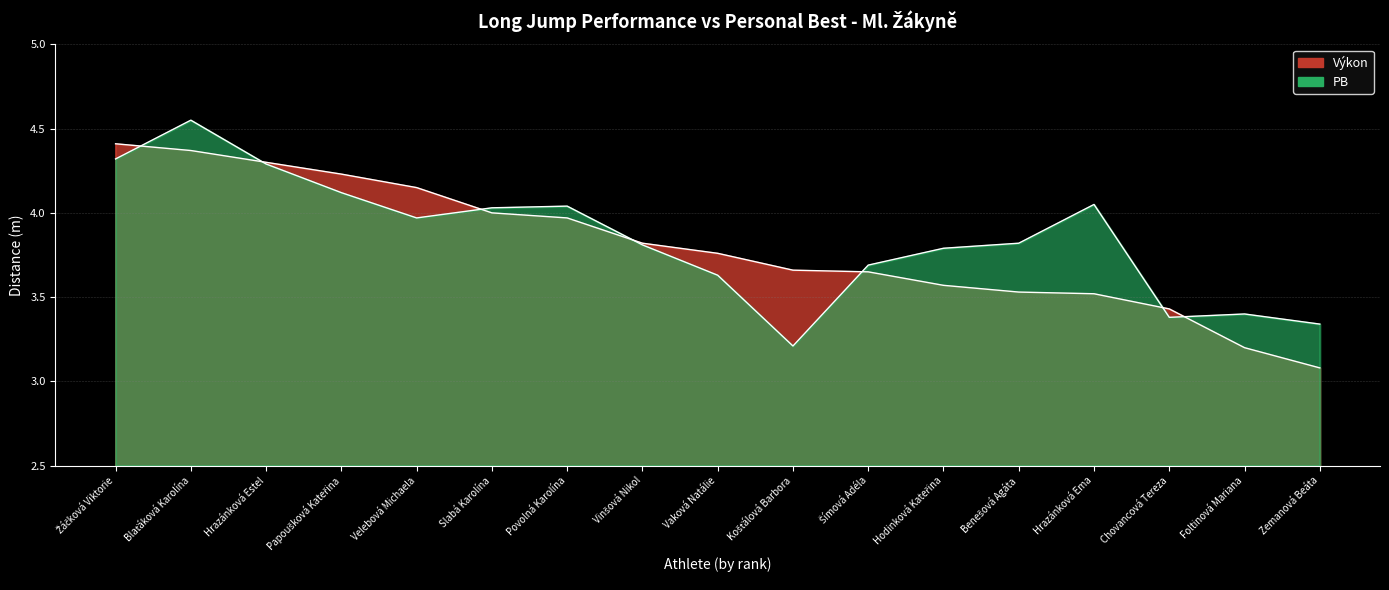

How many times do PB and Výkon cross each other?

7